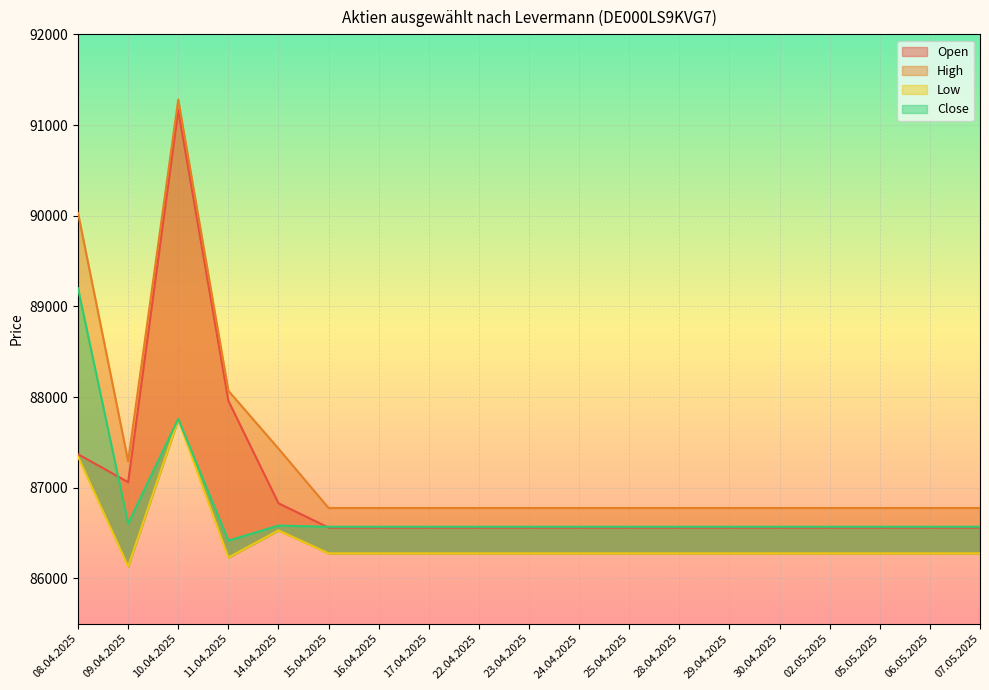

How many data points does each series have?

19